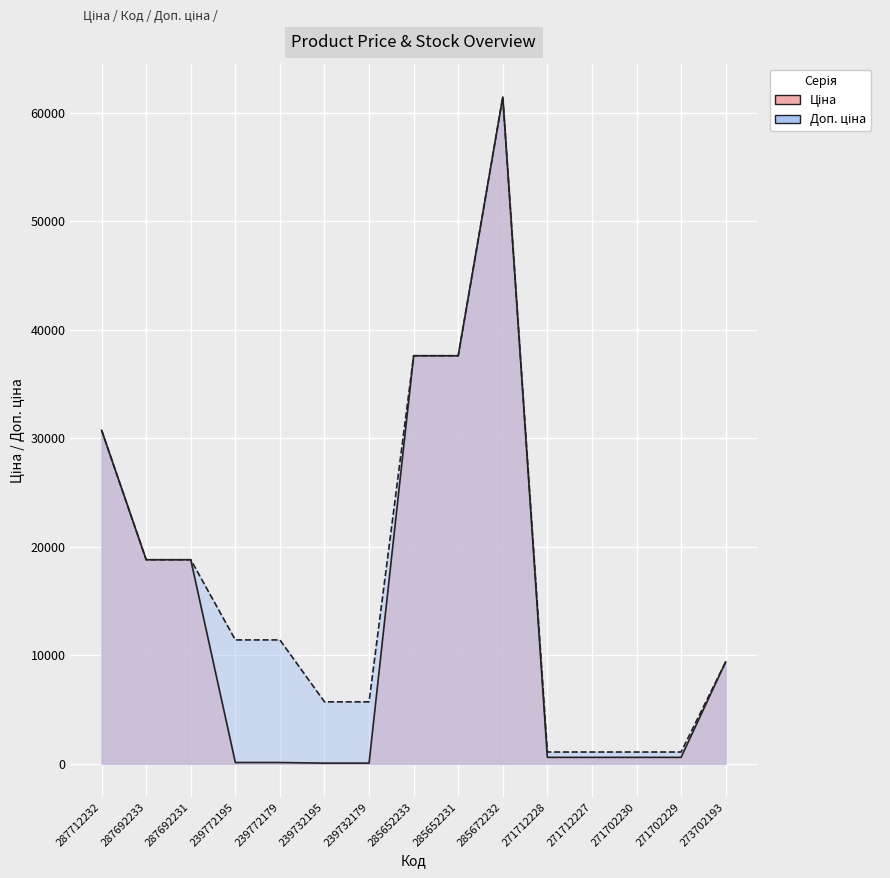

Between 239772179 and 271702229, which series saw the biggest shift?

Доп. ціна